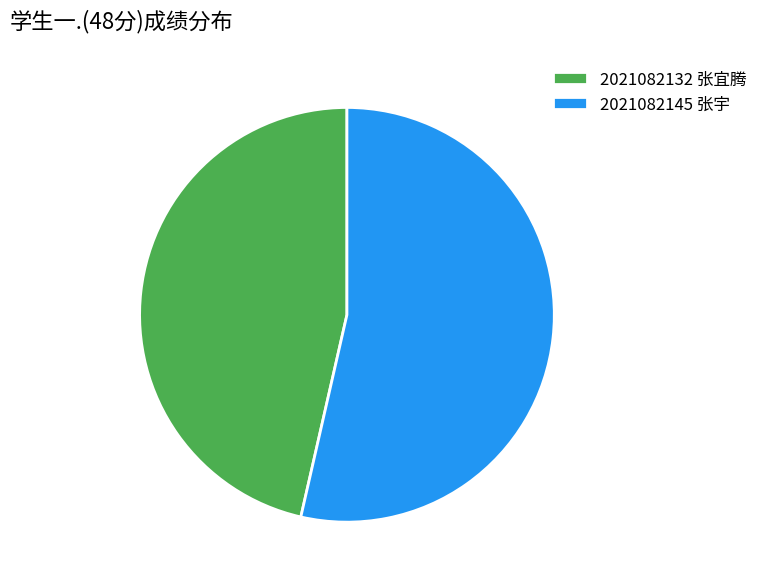

Rank the categories by value from lowest to highest.

2021082132 张宜腾, 2021082145 张宇